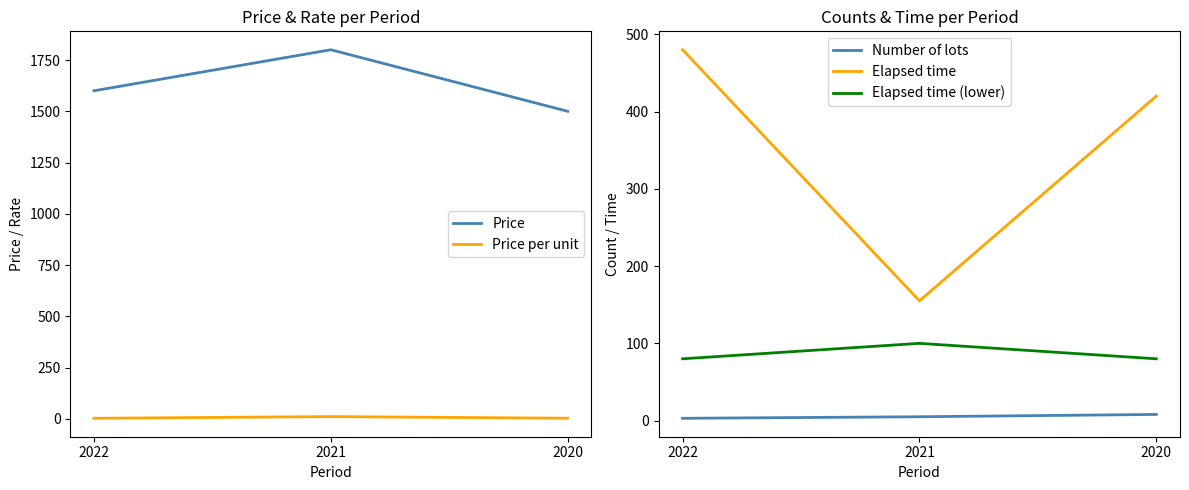

Rank the series at 2020 from highest to lowest value.

Price, Elapsed time, Elapsed time (lower), Number of lots, Price per unit